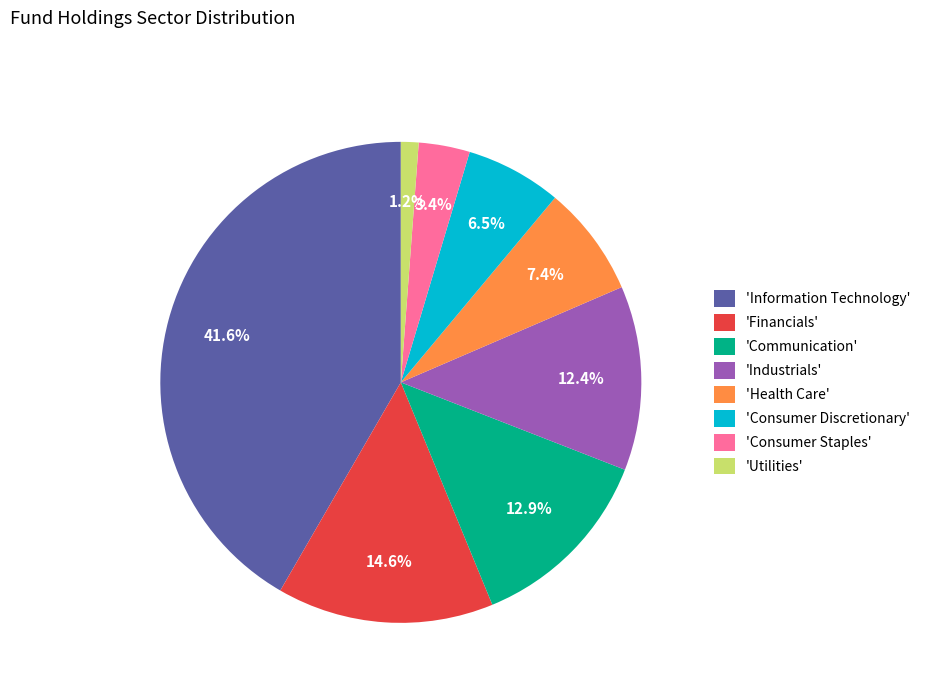

Does 'Health Care' account for over 50% of the chart?

No